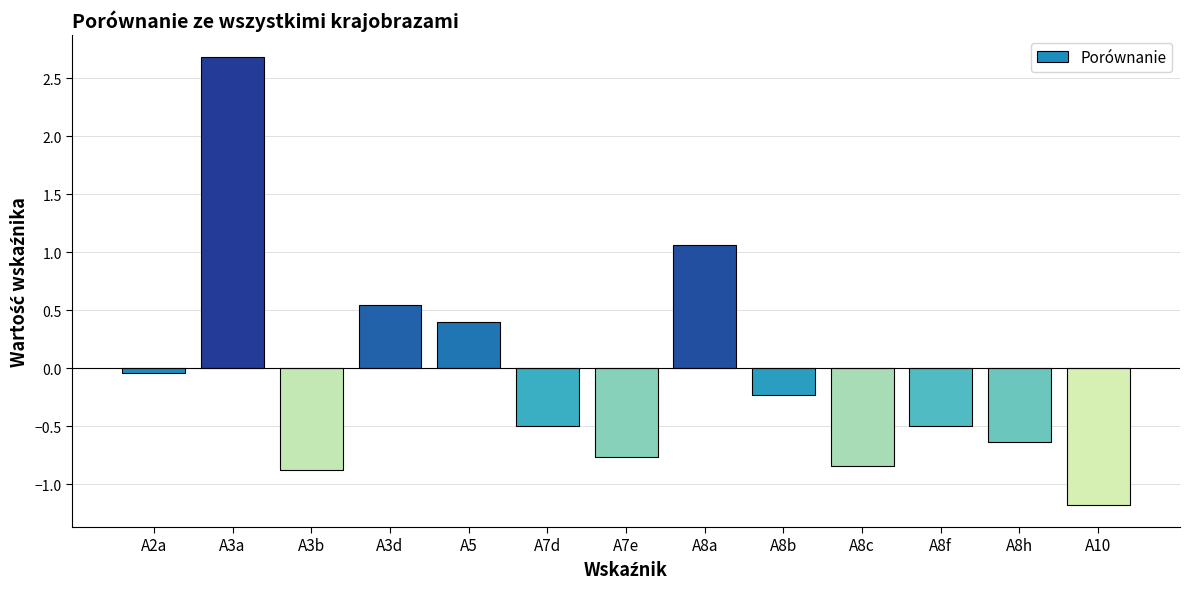

What is the change in value from A3a to A3b?

-3.6